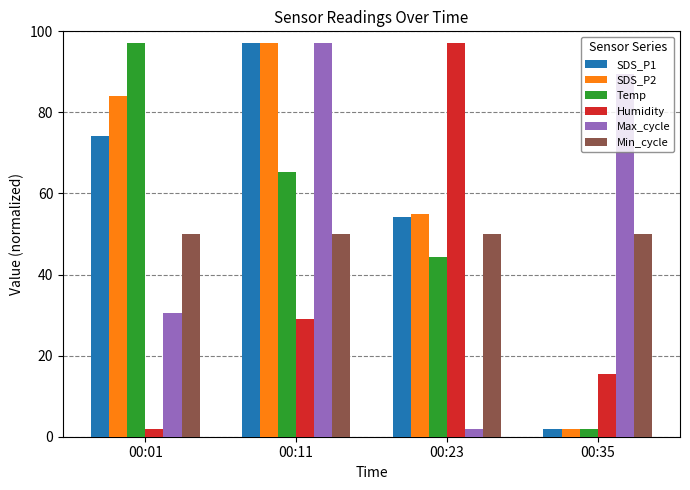

At which label is Max_cycle closest to 49?

00:01